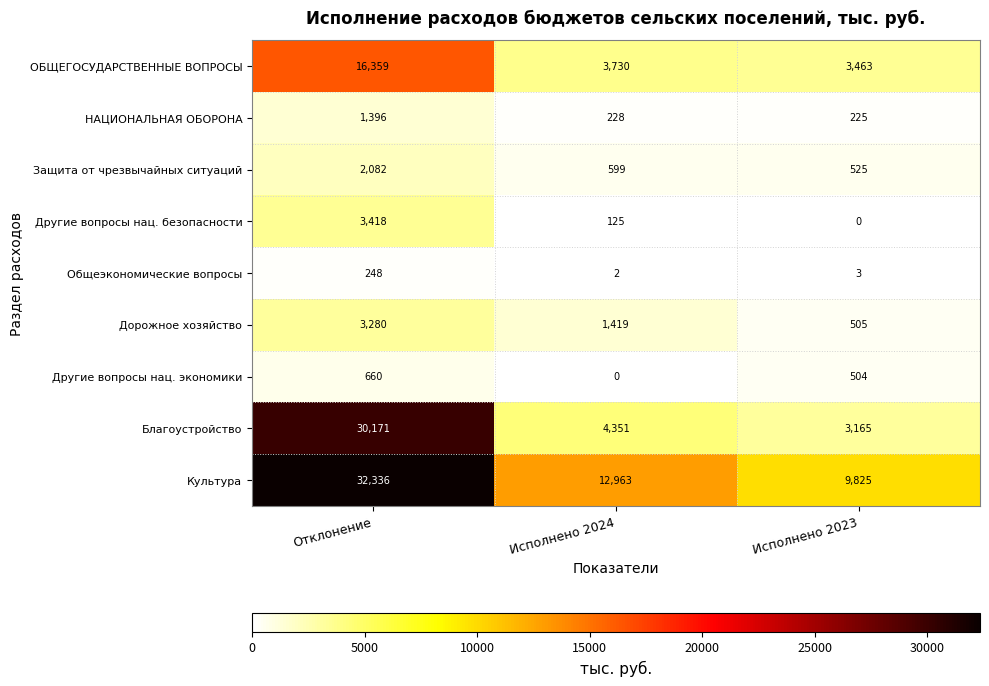

The value of ОБЩЕГОСУДАРСТВЕННЫЕ ВОПРОСЫ at Исполнено 2023 is 3463. True or false?

True